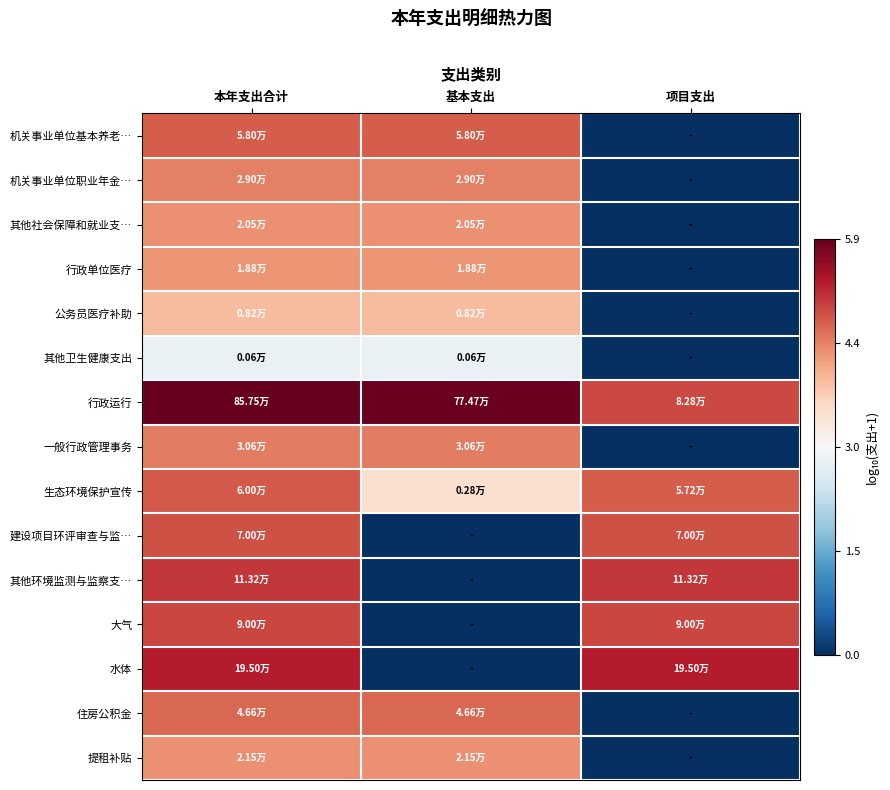

Reading left to right, transcribe all the data shown in this chart.

机关事业单位基本养老…: 本年支出合计=4.8	基本支出=4.8	项目支出=0.0
机关事业单位职业年金…: 本年支出合计=4.5	基本支出=4.5	项目支出=0.0
其他社会保障和就业支…: 本年支出合计=4.3	基本支出=4.3	项目支出=0.0
行政单位医疗: 本年支出合计=4.3	基本支出=4.3	项目支出=0.0
公务员医疗补助: 本年支出合计=3.9	基本支出=3.9	项目支出=0.0
其他卫生健康支出: 本年支出合计=2.8	基本支出=2.8	项目支出=0.0
行政运行: 本年支出合计=5.9	基本支出=5.9	项目支出=4.9
一般行政管理事务: 本年支出合计=4.5	基本支出=4.5	项目支出=0.0
生态环境保护宣传: 本年支出合计=4.8	基本支出=3.4	项目支出=4.8
建设项目环评审查与监…: 本年支出合计=4.8	基本支出=0.0	项目支出=4.8
其他环境监测与监察支…: 本年支出合计=5.1	基本支出=0.0	项目支出=5.1
大气: 本年支出合计=5.0	基本支出=0.0	项目支出=5.0
水体: 本年支出合计=5.3	基本支出=0.0	项目支出=5.3
住房公积金: 本年支出合计=4.7	基本支出=4.7	项目支出=0.0
提租补贴: 本年支出合计=4.3	基本支出=4.3	项目支出=0.0